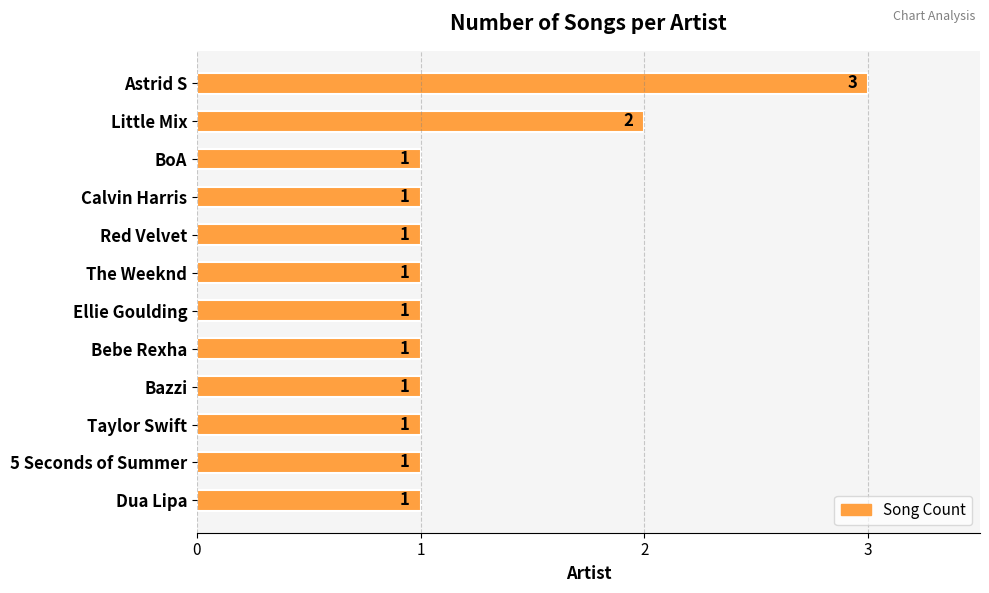

What is the smallest value displayed?

1